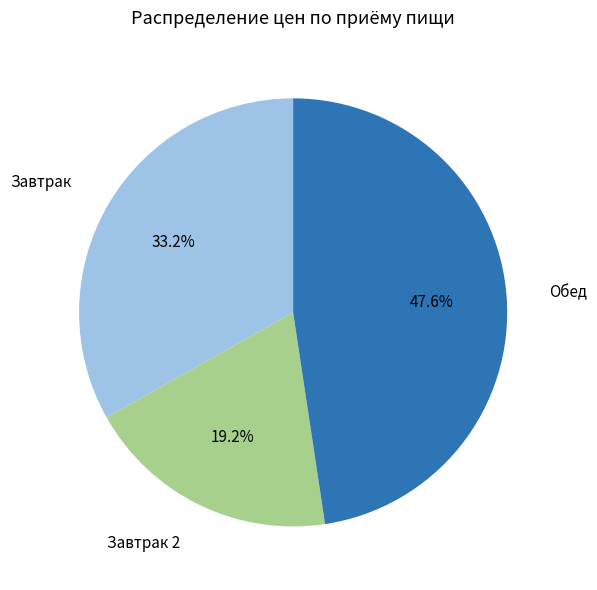

Count the number of slices in the pie.

3